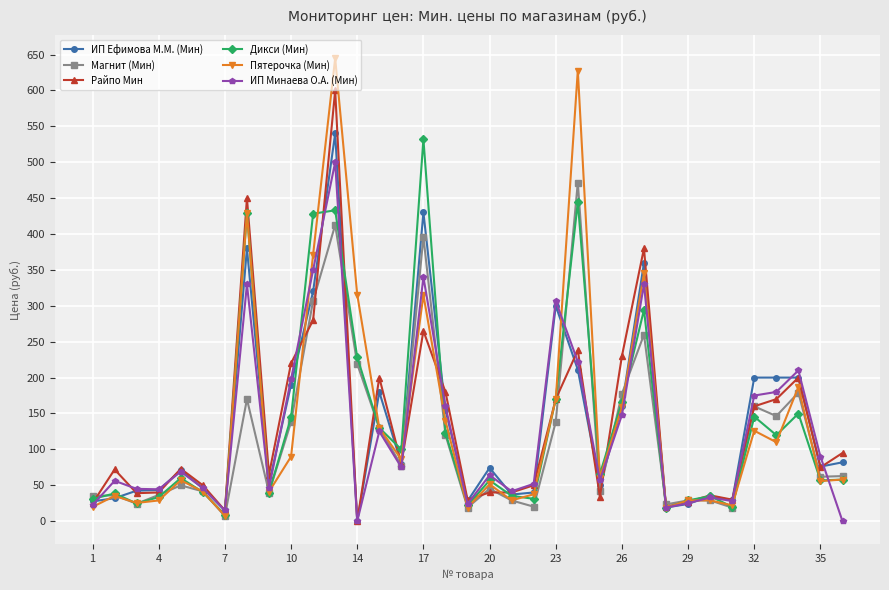

Which series has the widest spread of values?

Пятерочка (Мин)